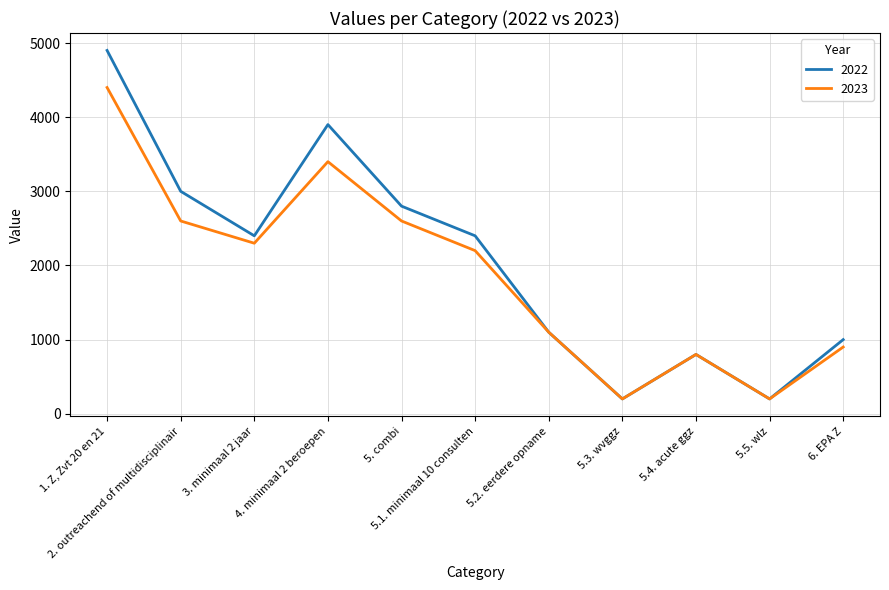

What is the greatest value displayed?

4900